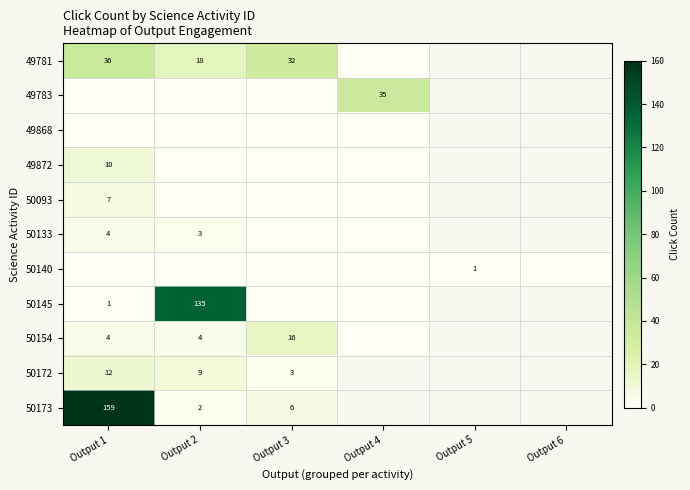

Between Output 3 and Output 4, which series saw the biggest shift?

49783